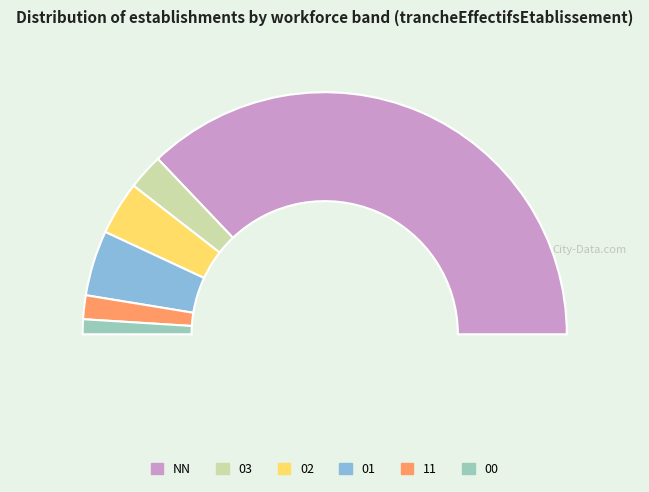

Rank the categories by value from lowest to highest.

00, 11, 03, 02, 01, NN